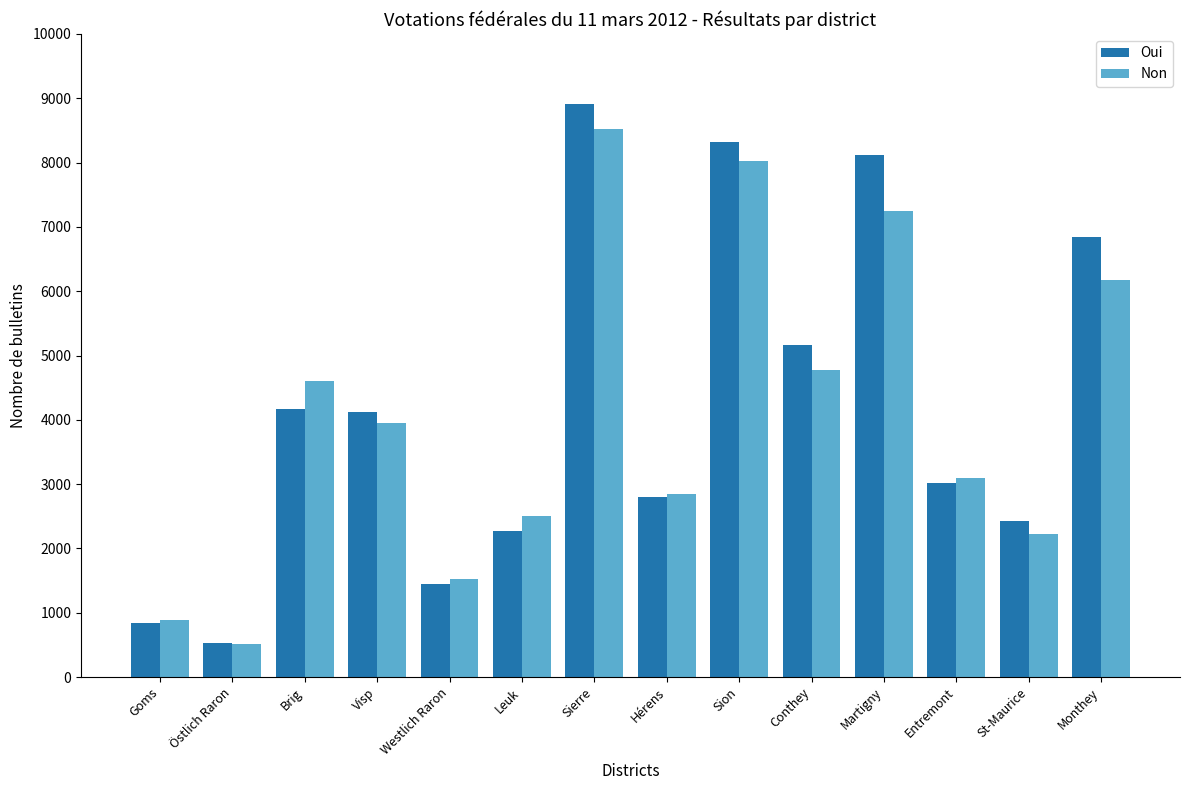

Reading left to right, transcribe all the data shown in this chart.

Oui: Goms=847	Östlich Raron=526	Brig=4169	Visp=4127	Westlich Raron=1442	Leuk=2269	Sierre=8919	Hérens=2802	Sion=8326	Conthey=5156	Martigny=8115	Entremont=3016	St-Maurice=2424	Monthey=6837
Non: Goms=890	Östlich Raron=516	Brig=4604	Visp=3952	Westlich Raron=1525	Leuk=2510	Sierre=8518	Hérens=2839	Sion=8022	Conthey=4768	Martigny=7251	Entremont=3098	St-Maurice=2218	Monthey=6167